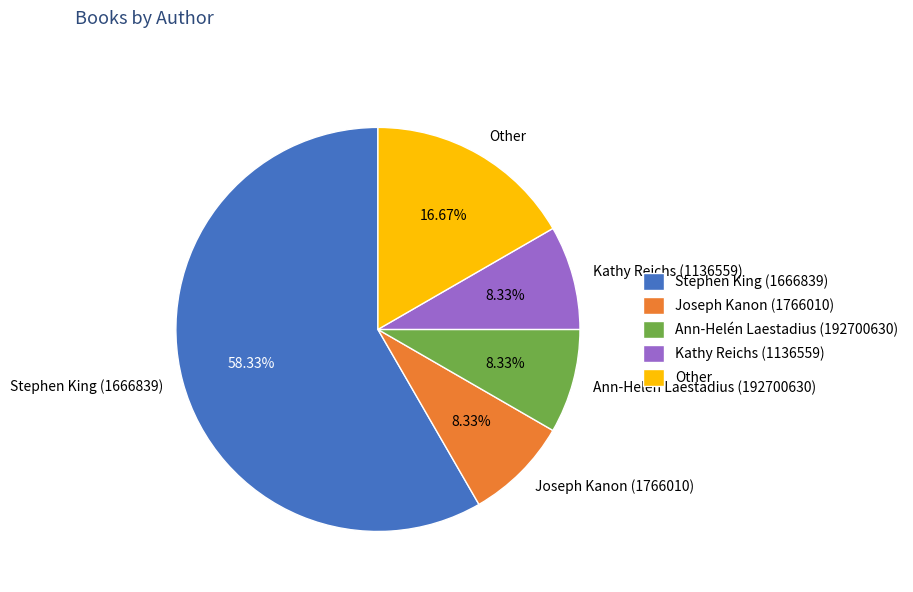

To the nearest percent, what portion does Ann-Helén Laestadius (192700630) represent?

8%